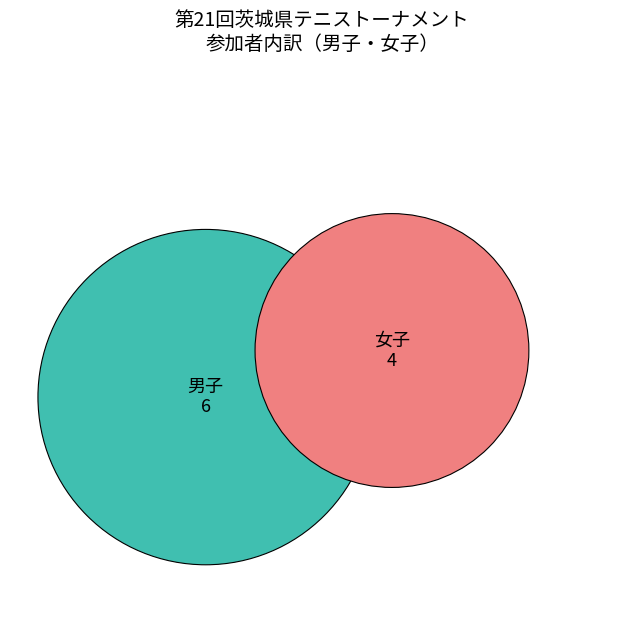

To the nearest percent, what percentage of the pie is 男子?

60%